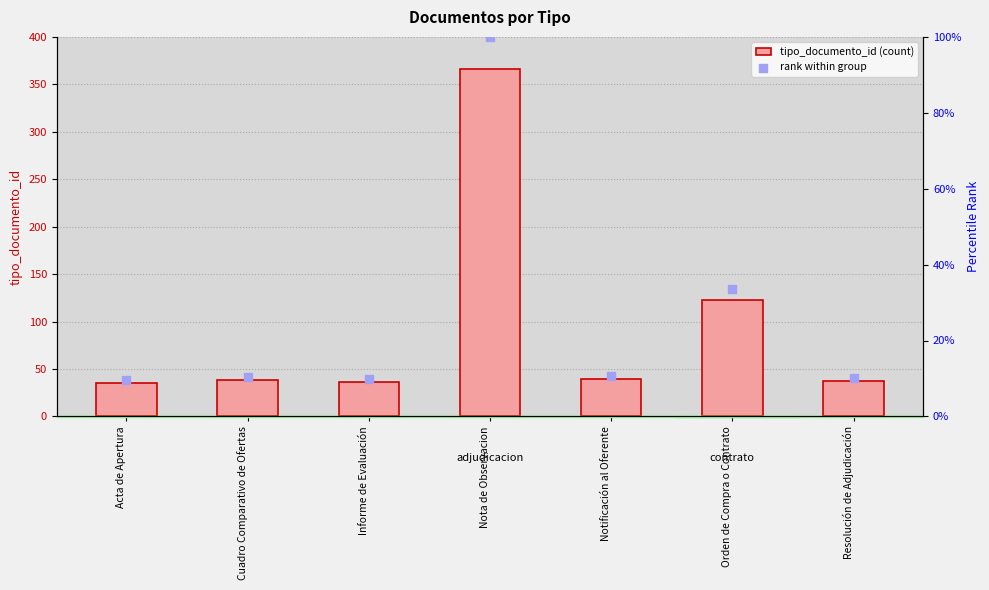

What is the total value across all series at Resolución de Adjudicación?

47.1